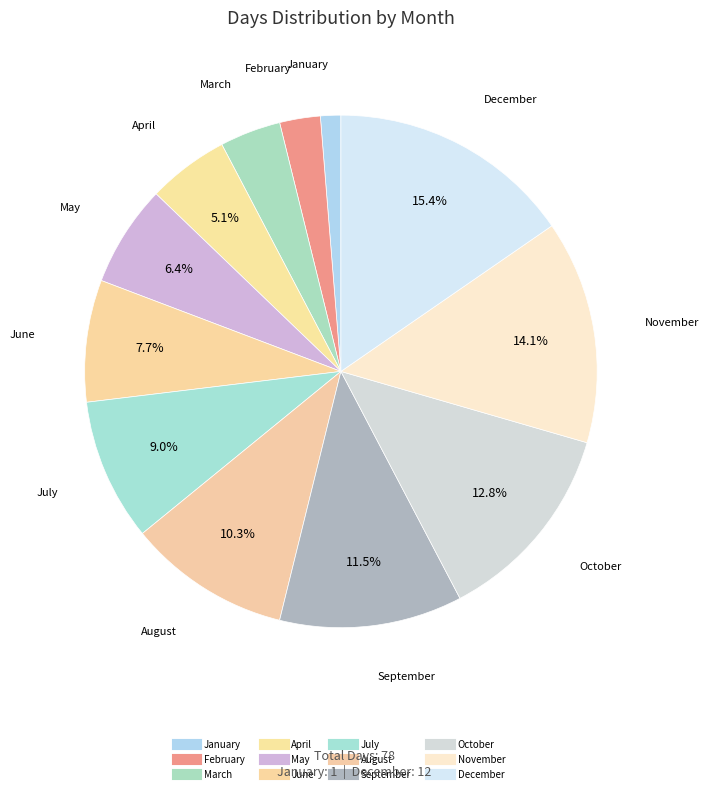

Count the number of slices in the pie.

12